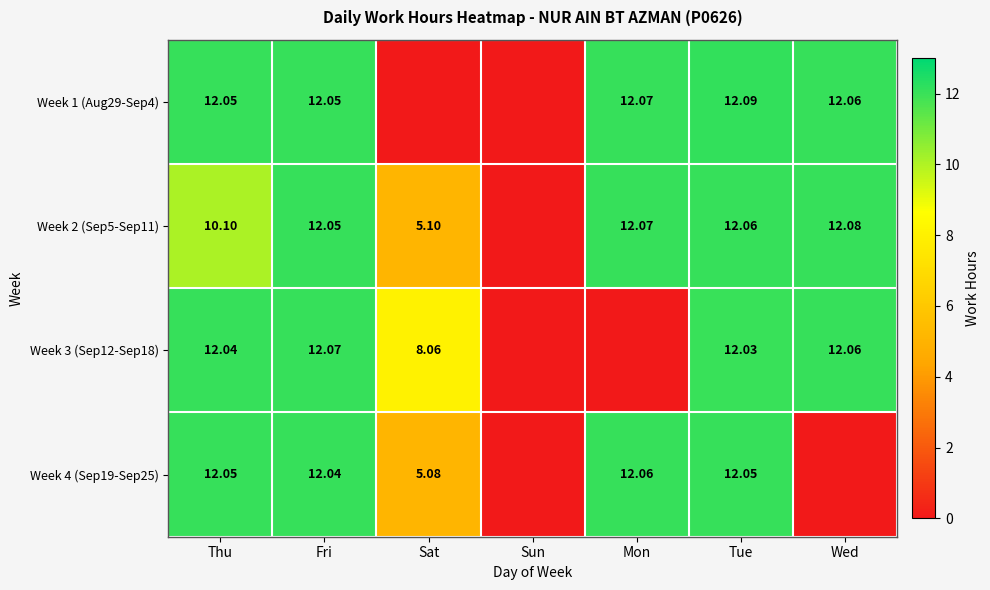

Is the value of Week 4 (Sep19-Sep25) at Tue greater than the value of Week 3 (Sep12-Sep18) at Sat?

Yes